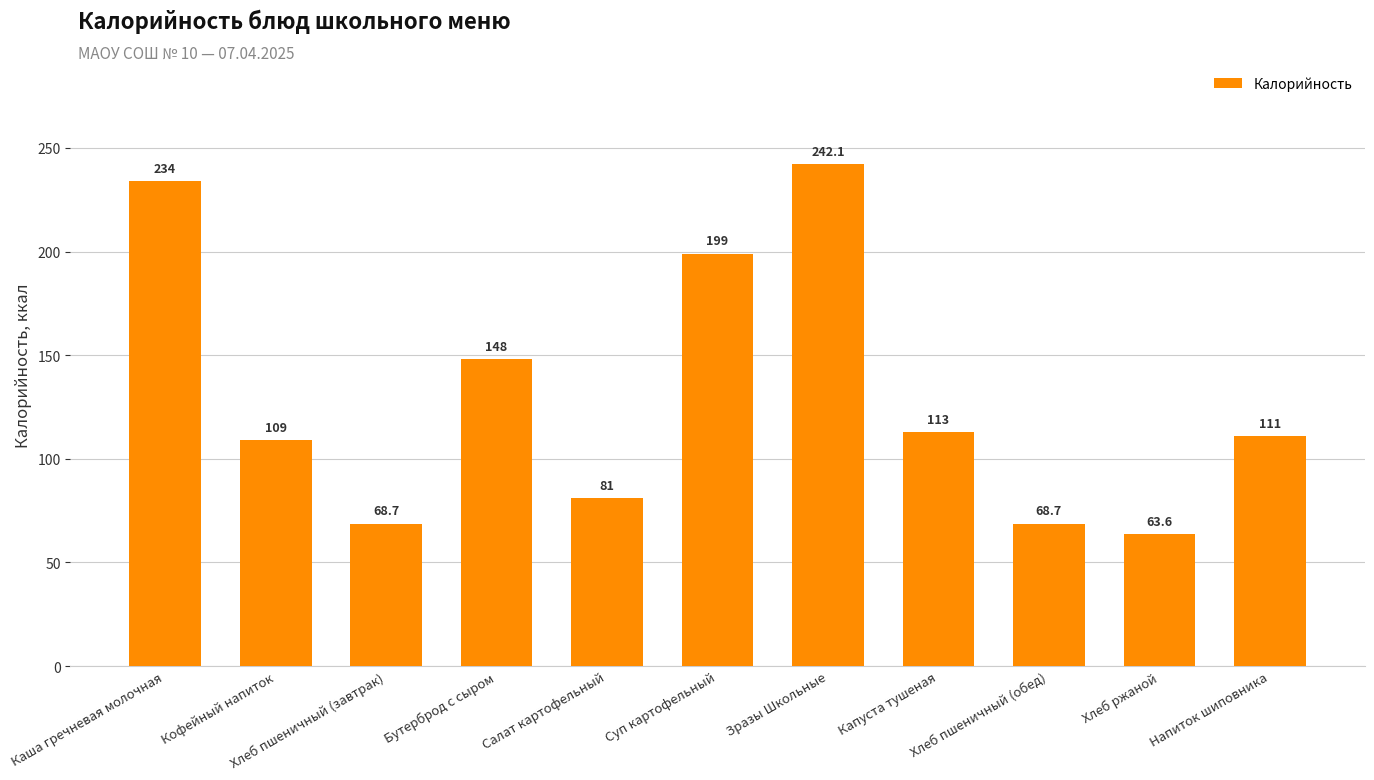

Reading left to right, extract all data points from this chart.

Каша гречневая молочная=234.0	Кофейный напиток=109.0	Хлеб пшеничный (завтрак)=68.7	Бутерброд с сыром=148.0	Салат картофельный=81.0	Суп картофельный=199.0	Зразы Школьные=242.1	Капуста тушеная=113.0	Хлеб пшеничный (обед)=68.7	Хлеб ржаной=63.6	Напиток шиповника=111.0